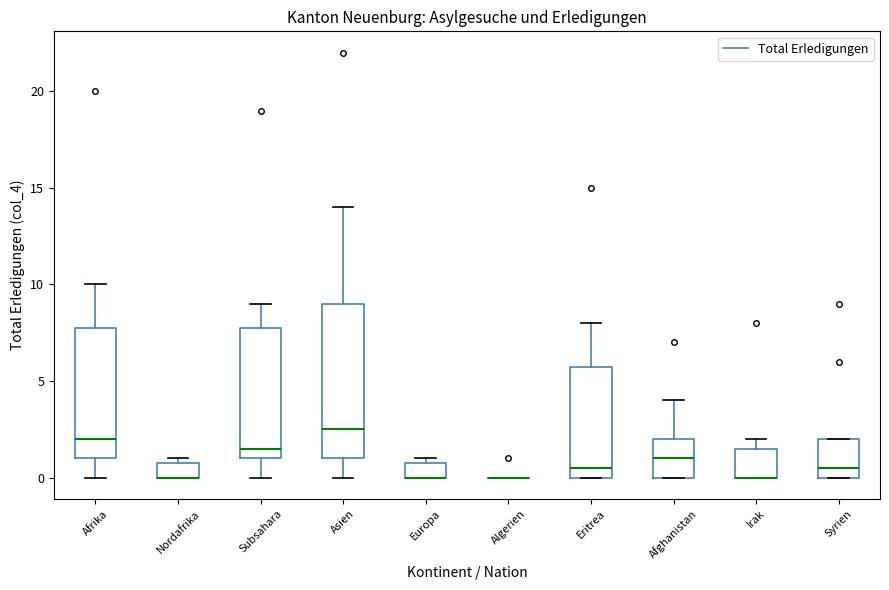

Where is the upper edge of the box for Afghanistan on the y-axis? The values are not printed on the chart, so give them approximately, as read against the axis.

2.0